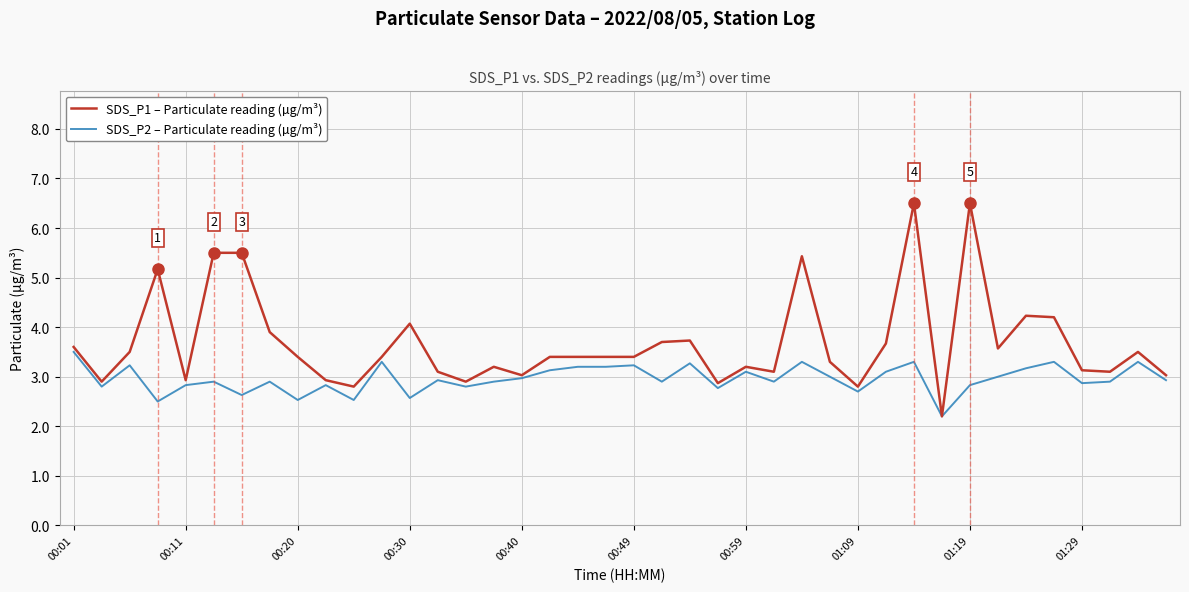

Which series has the largest total across all categories?

SDS_P1 – Particulate reading (µg/m³)